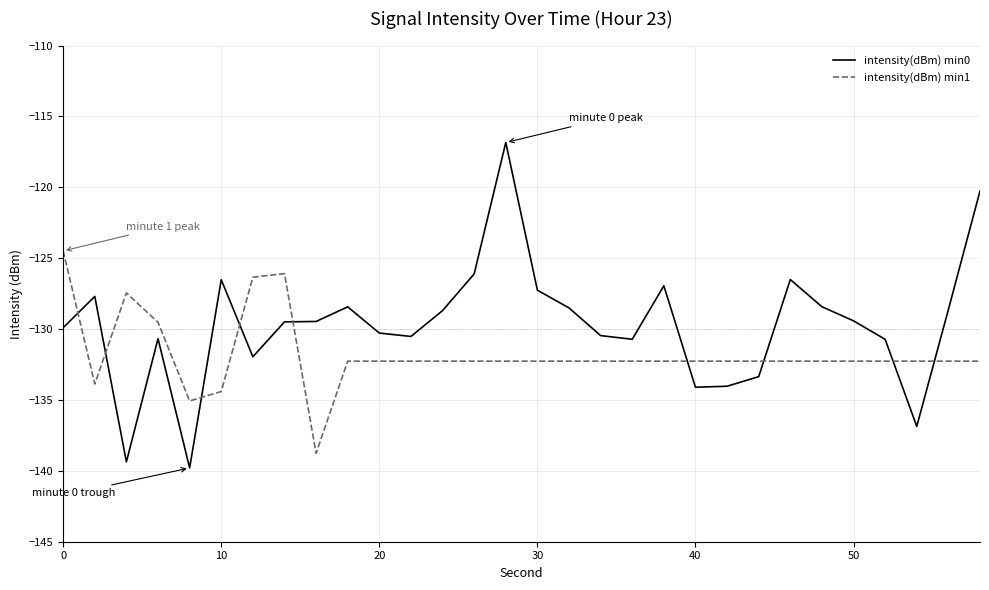

Which series has the widest spread of values?

intensity(dBm) min0